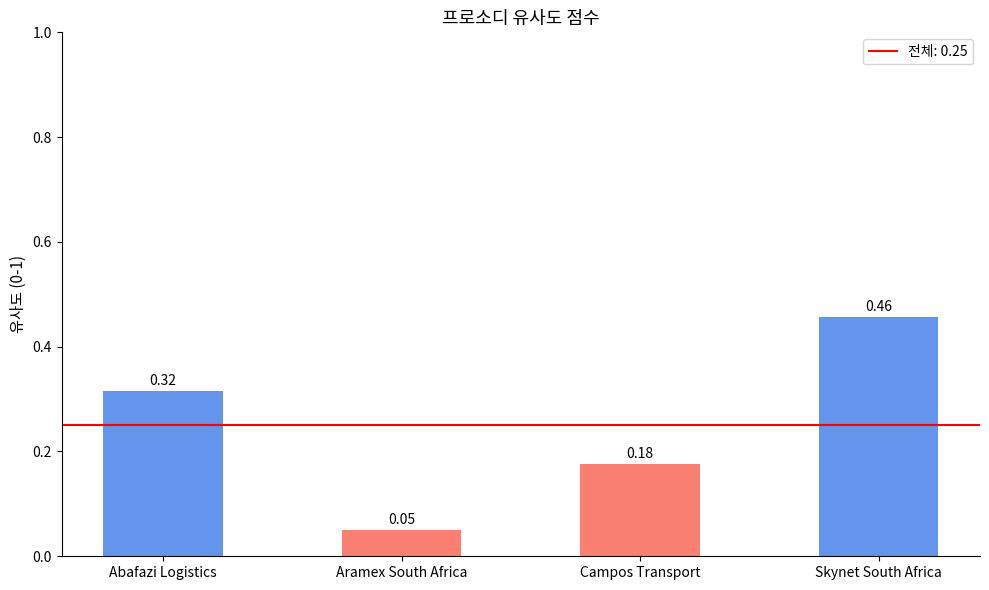

List the labels in order of value, largest first.

Skynet South Africa, Abafazi Logistics, Campos Transport, Aramex South Africa